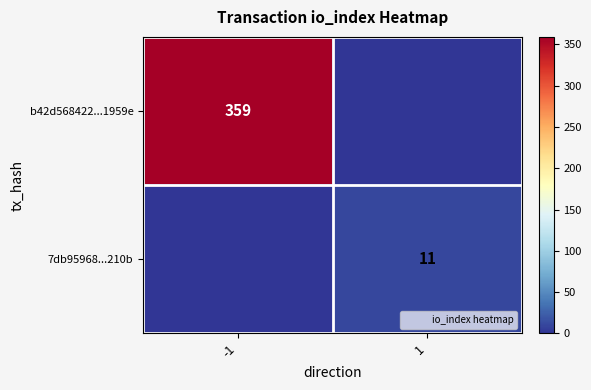

What is the sum of all b42d568422...1959e values?

359